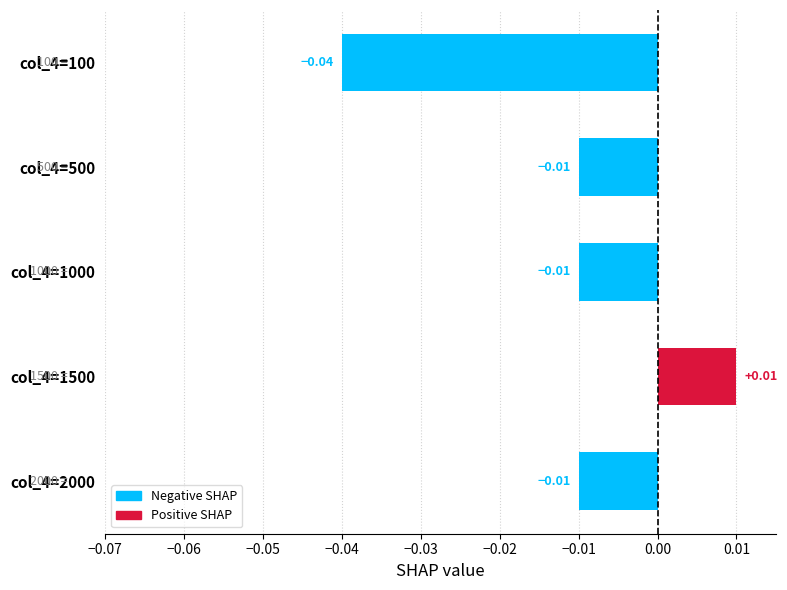

Between col_4=100 and col_4=500, which is larger?

col_4=500